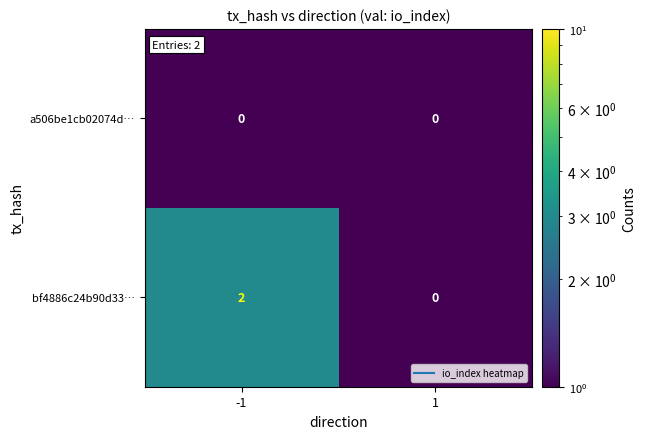

Reading left to right, list all the values displayed in this chart.

a506be1cb02074d…: -1=0	1=0
bf4886c24b90d33…: -1=2	1=0